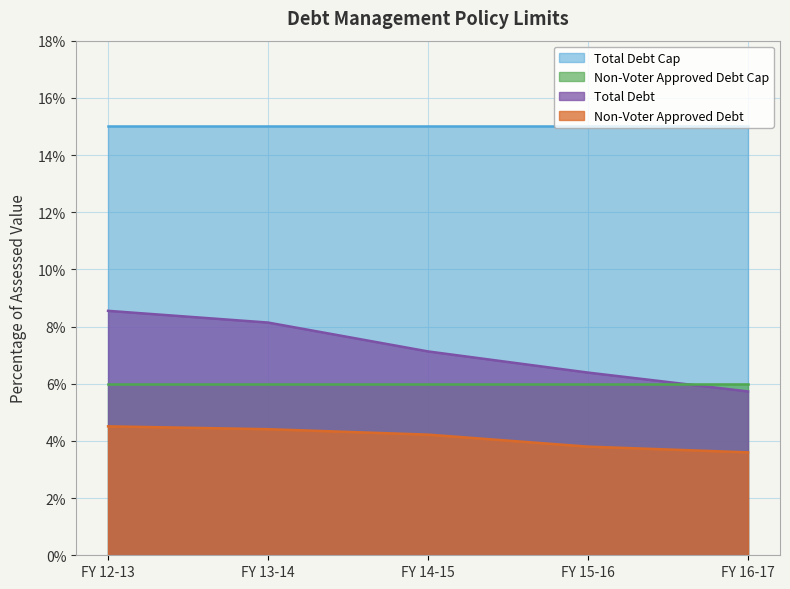

Rank the series at FY 14-15 from lowest to highest value.

Non-Voter Approved Debt, Non-Voter Approved Debt Cap, Total Debt, Total Debt Cap